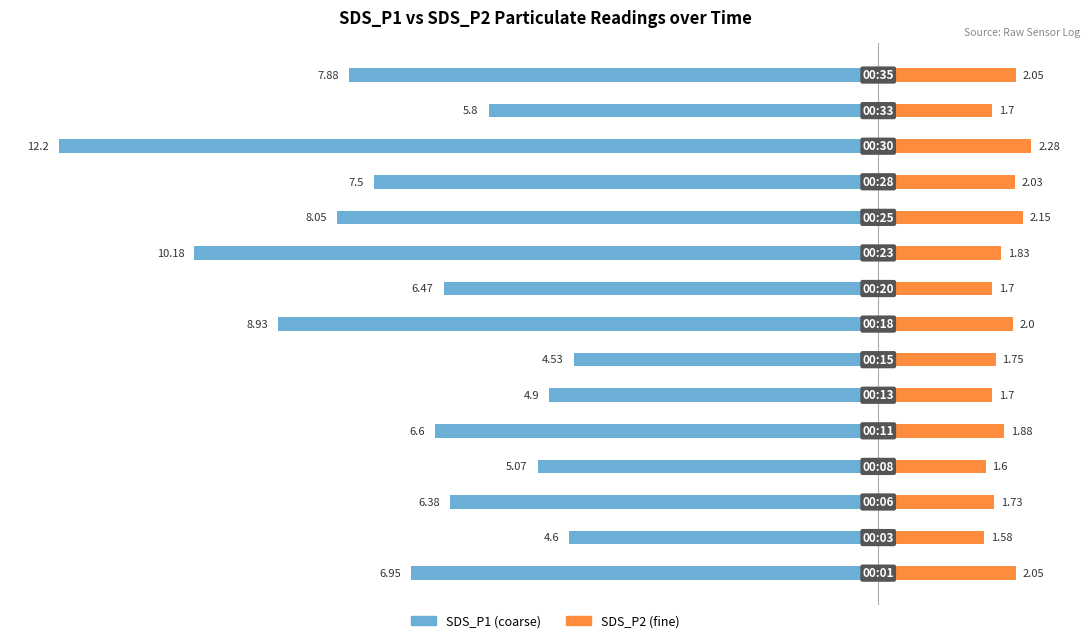

What is the sum of all SDS_P1 values?

-106.0